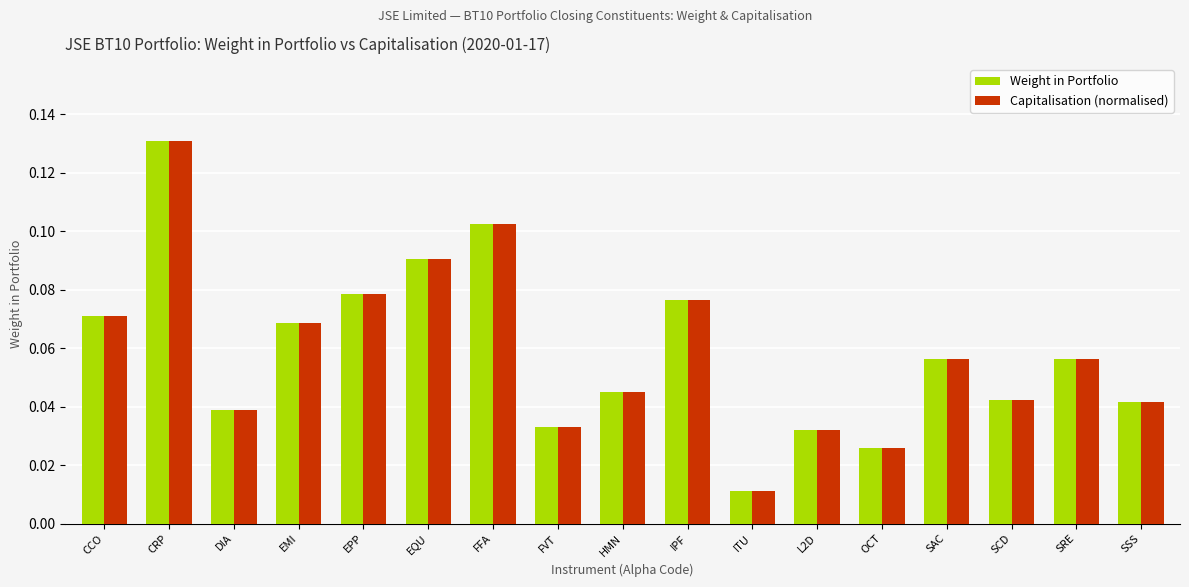

At which category is the sum across all series the highest?

CRP